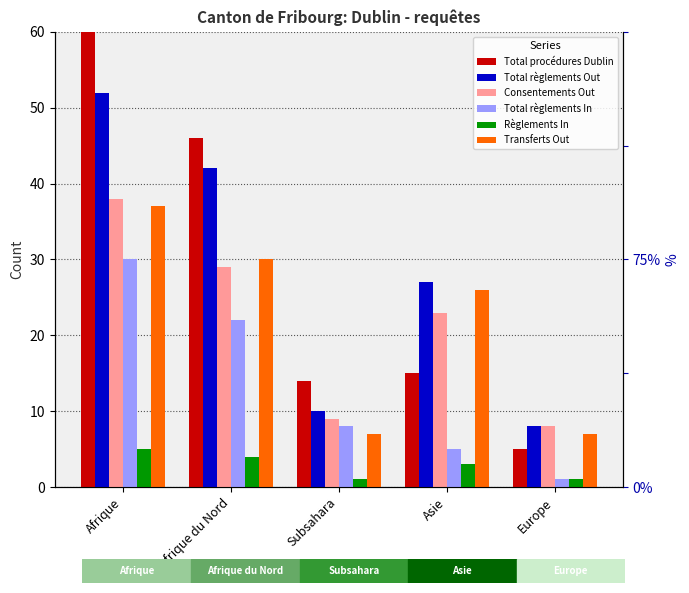

What is the label of the 2nd bar from the left?

Afrique du Nord